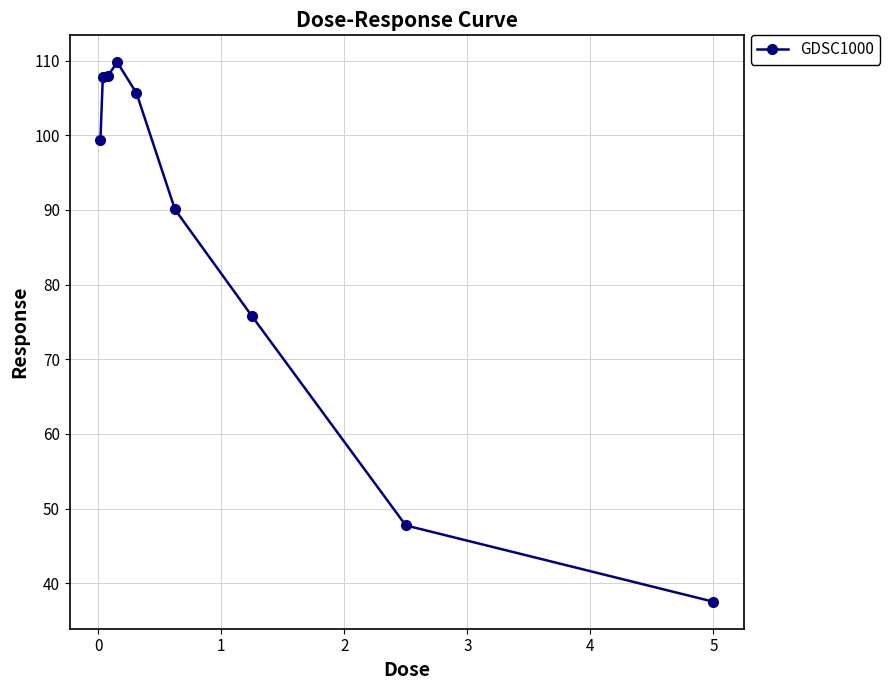

What is the greatest value displayed?

109.8